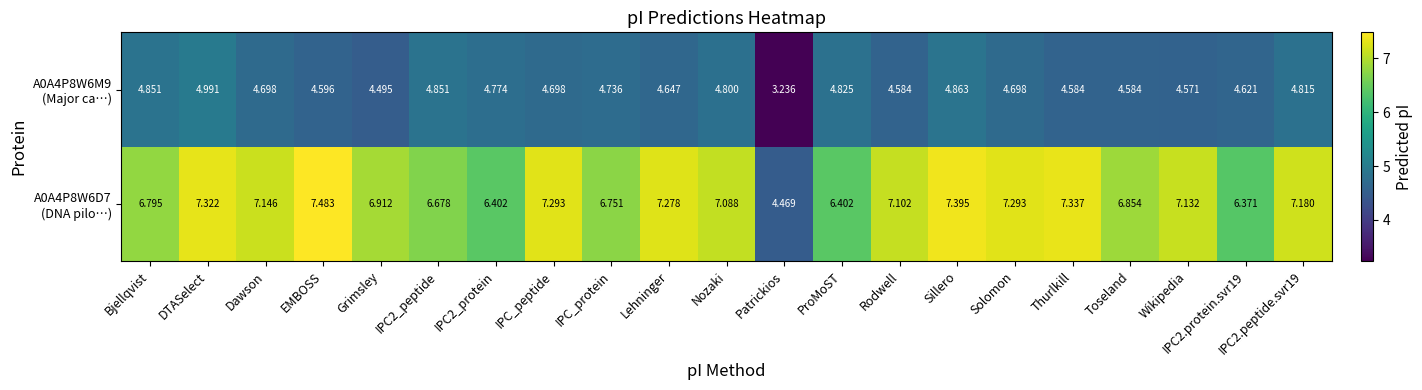

At which category is the sum across all series the highest?

DTASelect